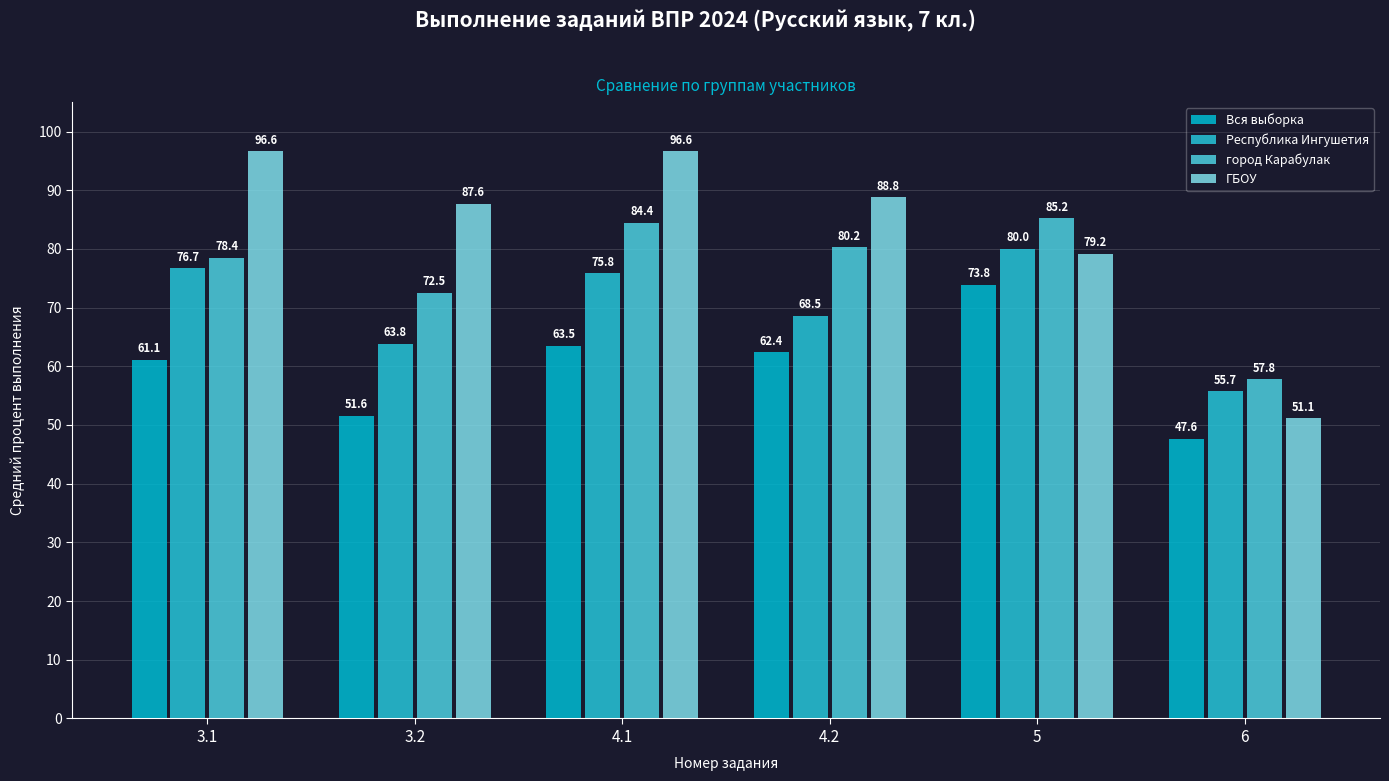

What is the value of the ГБОУ bar at the 1st from the left?

96.6